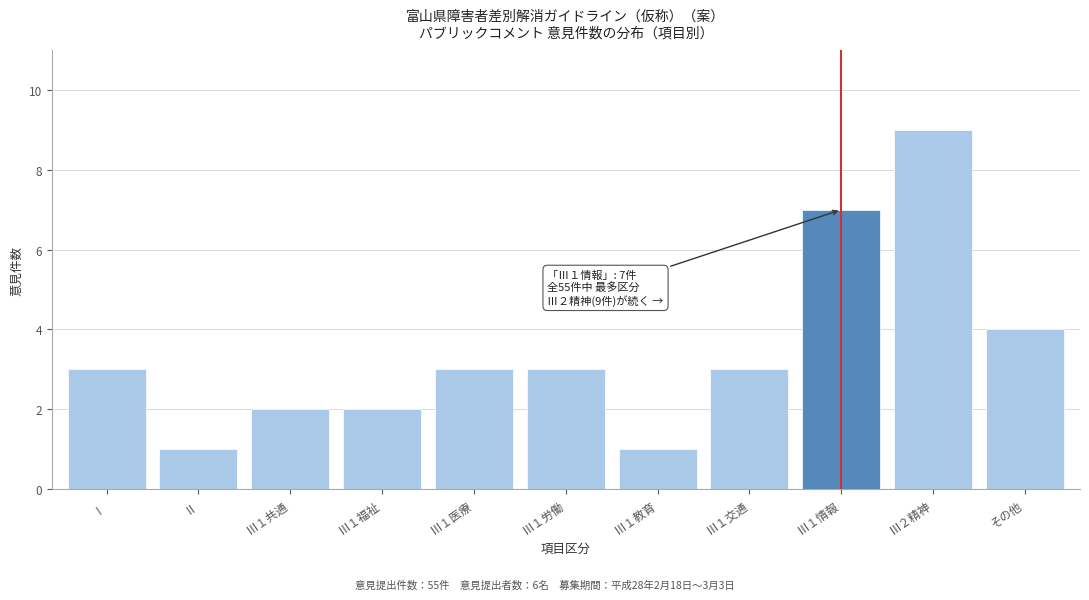

Reading right to left, extract all data points from this chart.

その他=4	Ⅲ２精神=9	Ⅲ１情報=7	Ⅲ１交通=3	Ⅲ１教育=1	Ⅲ１労働=3	Ⅲ１医療=3	Ⅲ１福祉=2	Ⅲ１共通=2	Ⅱ=1	Ⅰ=3